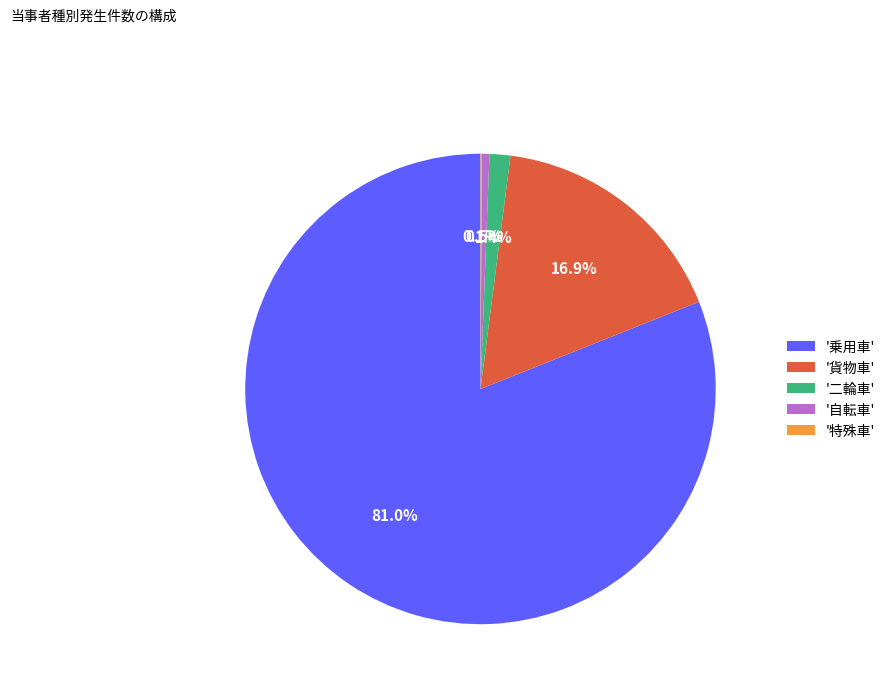

Combined, do '自転車' and '二輪車' account for over 50%?

No